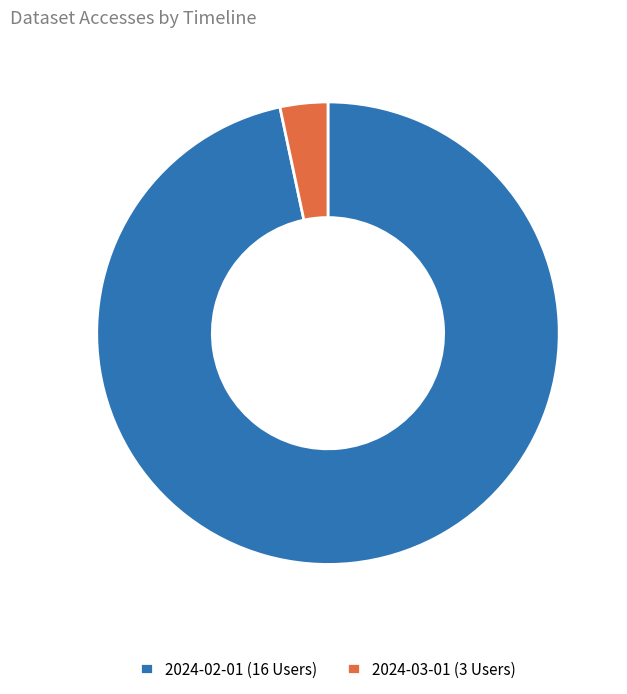

The 2024-02-01 (16 Users) slice represents 97% of the pie. True or false?

True